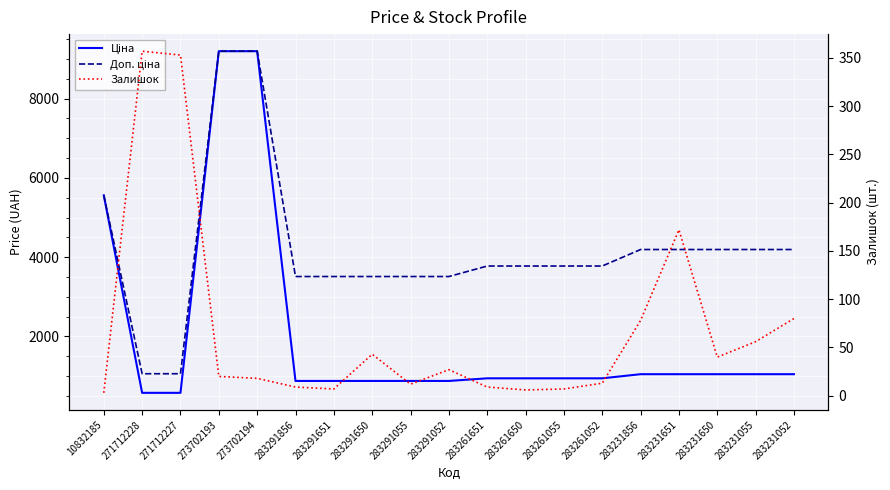

At which category does the chart reach its minimum across all series?

10832185